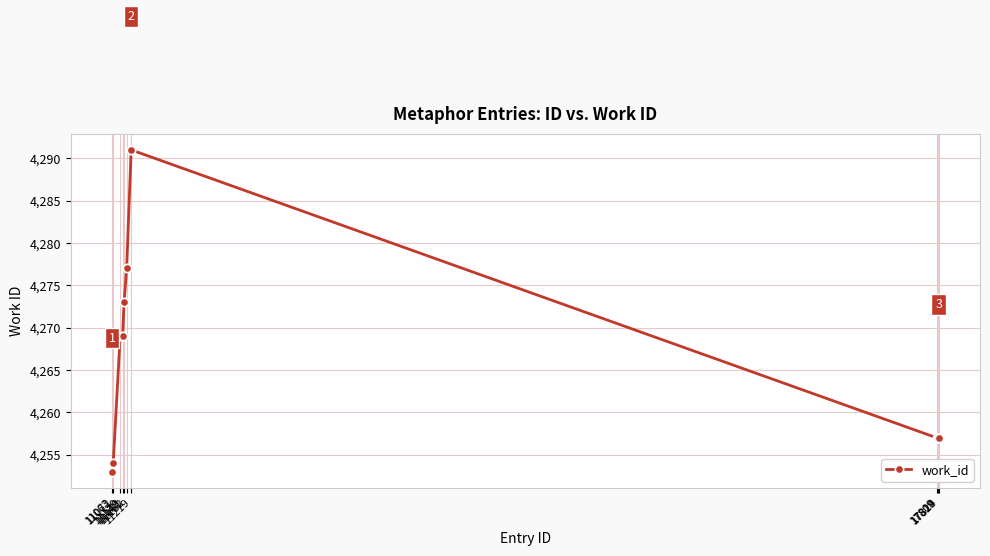

What is the difference between the second highest and minimum values?

24